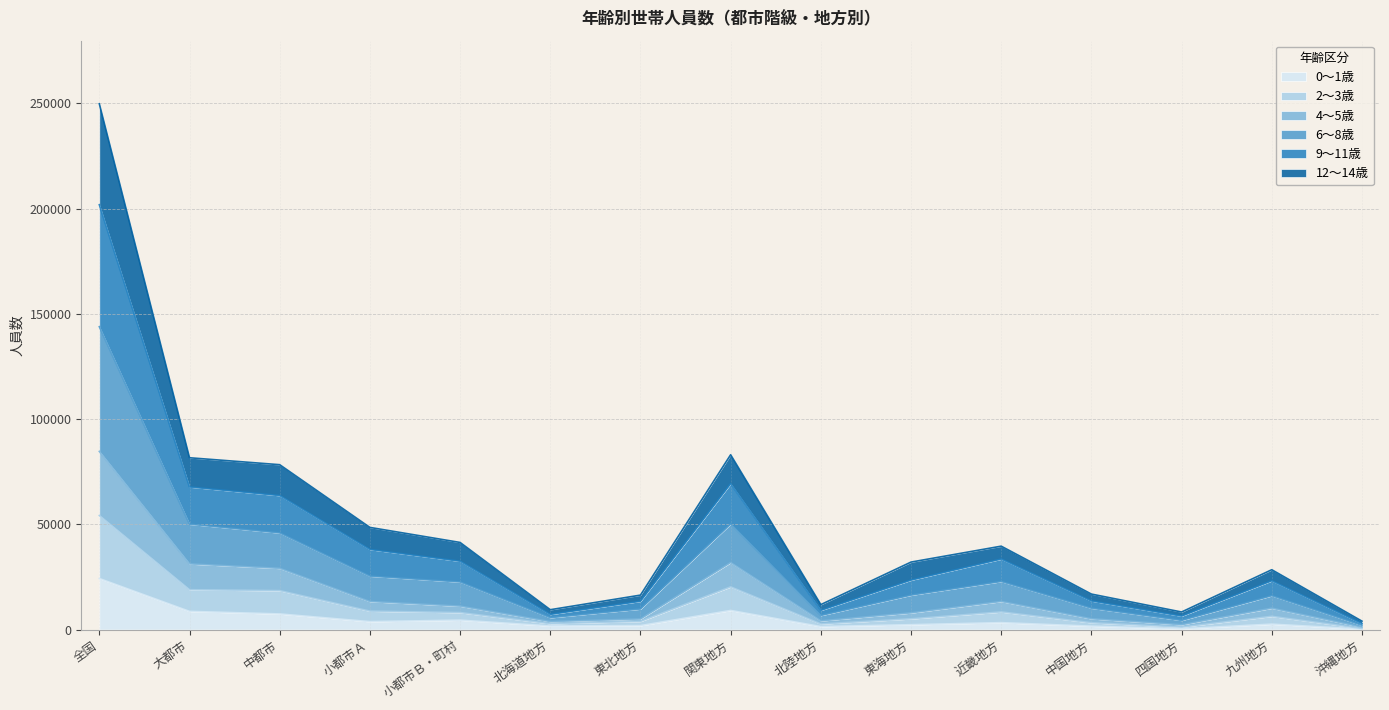

At which category is the sum across all series the highest?

全国